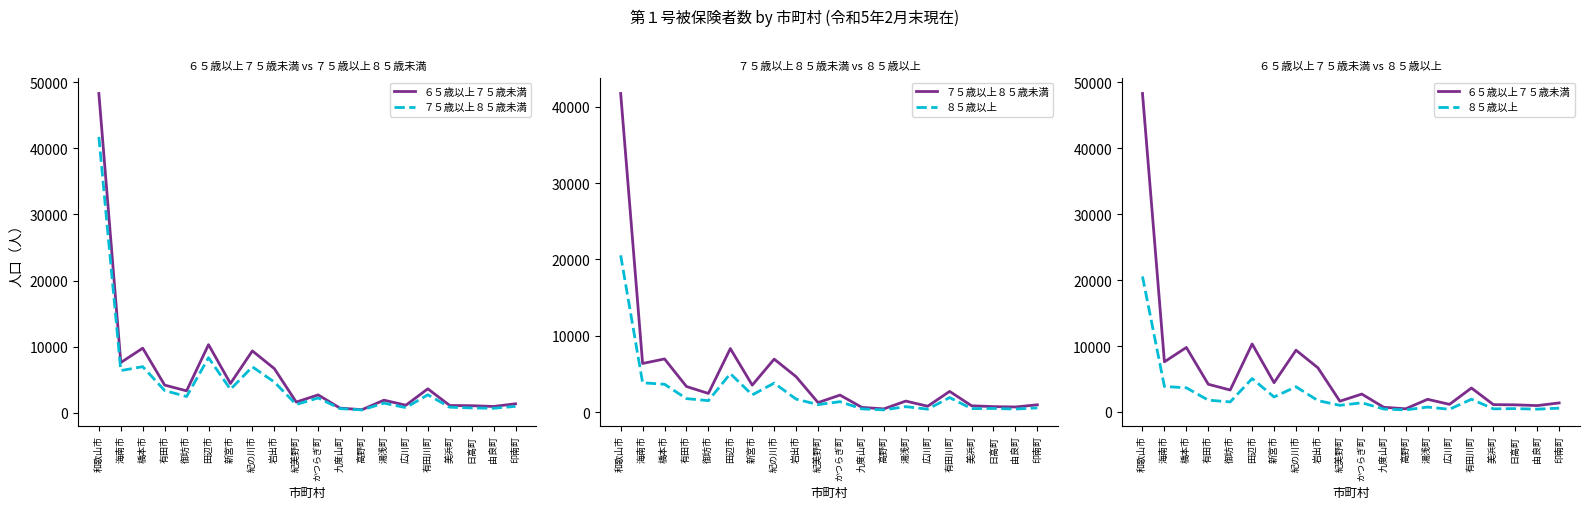

What is the sum of all ８５歳以上 values?

52475